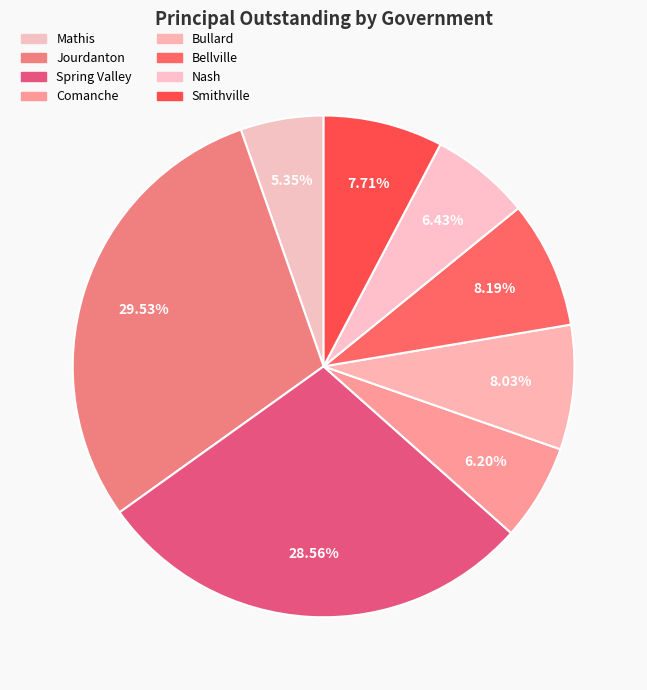

Is there any slice that represents more than half of the pie?

No